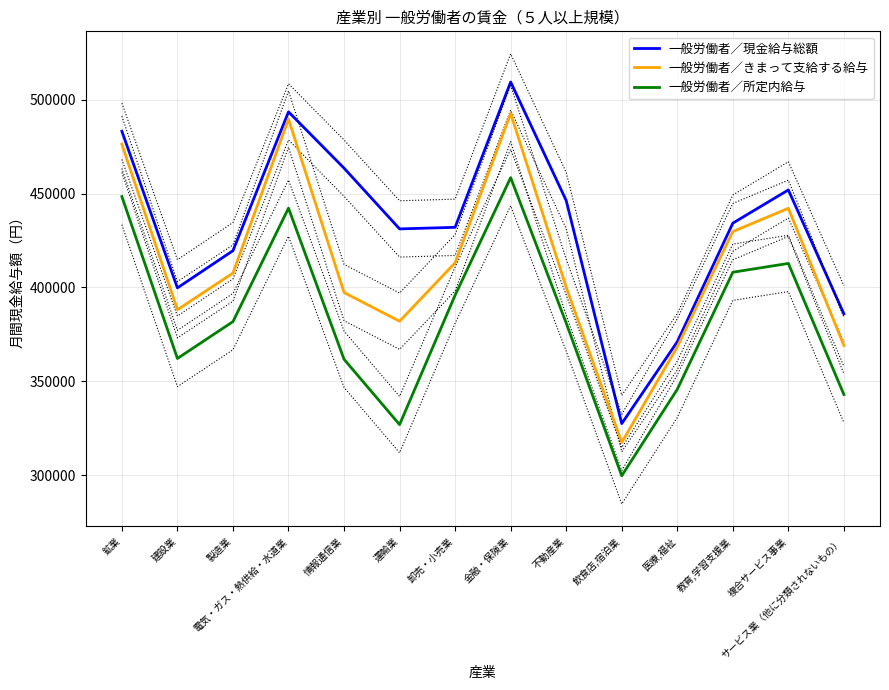

What is the average value of the 一般労働者／きまって支給する給与 series?

412419